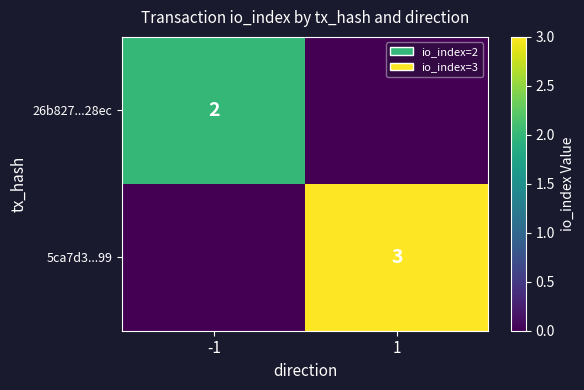

True or false: 26b827...28ec has a value of 2 at -1.

True